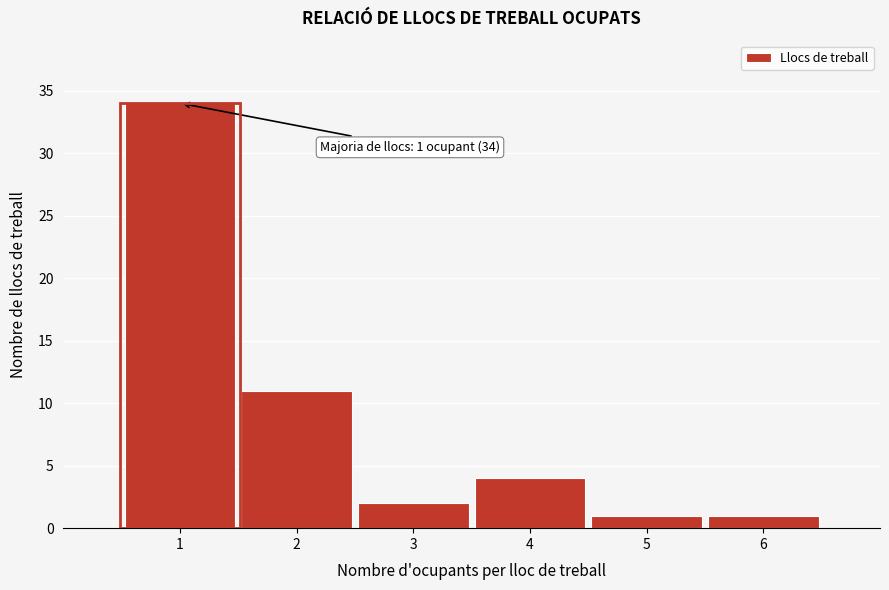

Over which range of the x-axis is the bar tallest?

0.5 to 1.5